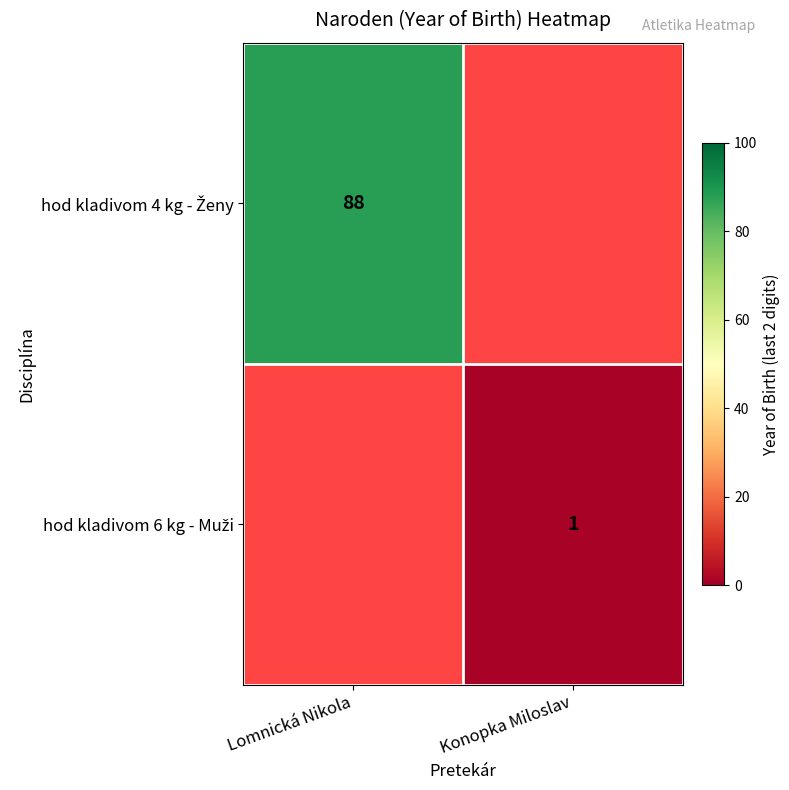

List the series in order of their overall mean, lowest first.

hod kladivom 4 kg - Ženy, hod kladivom 6 kg - Muži